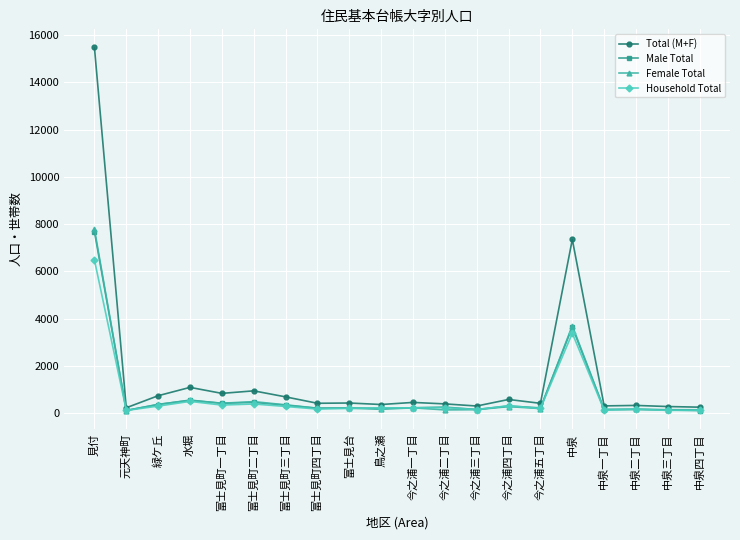

How many lines are shown in the chart?

4